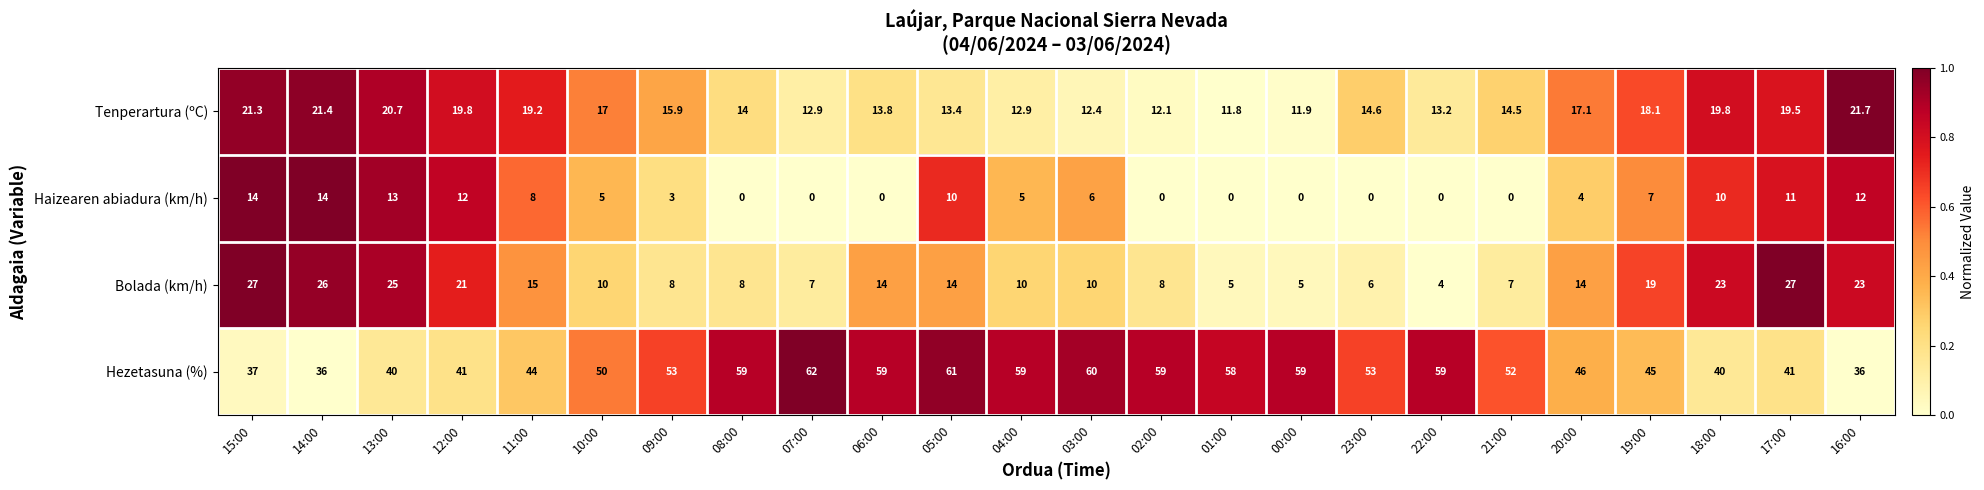

Which category has the highest value across all series?

07:00